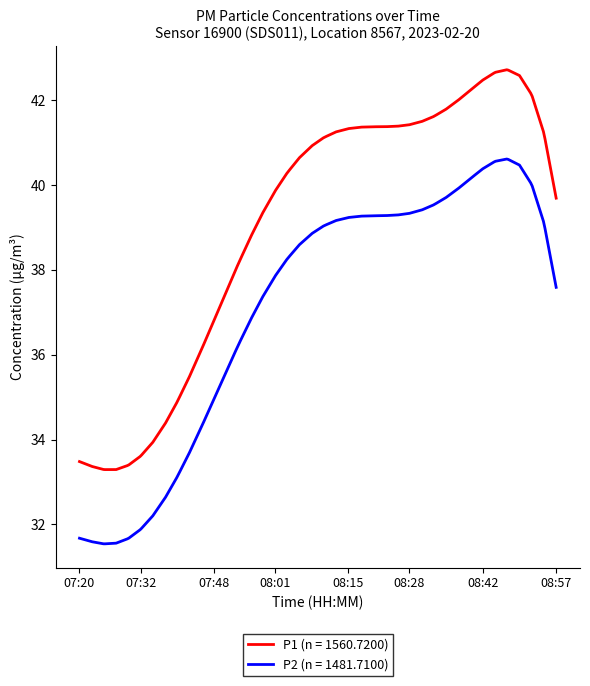

True or false: P1 (n = 1560.7200) and P2 (n = 1481.7100) intersect in this chart.

False